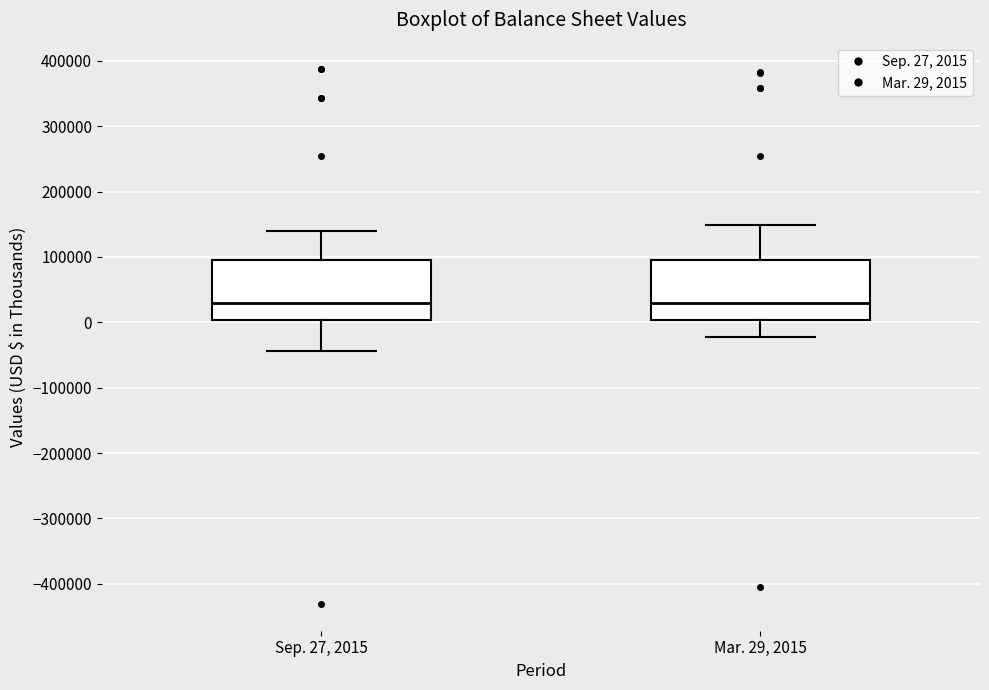

Reading left to right, read every box against the y-axis: the position of its median line, the range the box covers, and the ends of its whiskers. The values are not printed on the chart, so give them approximately, as read against the axis.

Sep. 27, 2015: median 30000, box 0 to 100000, whiskers -40000 to 140000
Mar. 29, 2015: median 30000, box 0 to 100000, whiskers -20000 to 150000